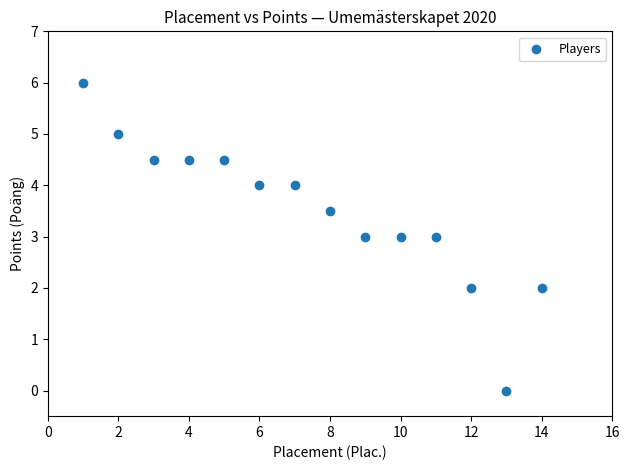

What is the range of X values (max minus min)?

13.0